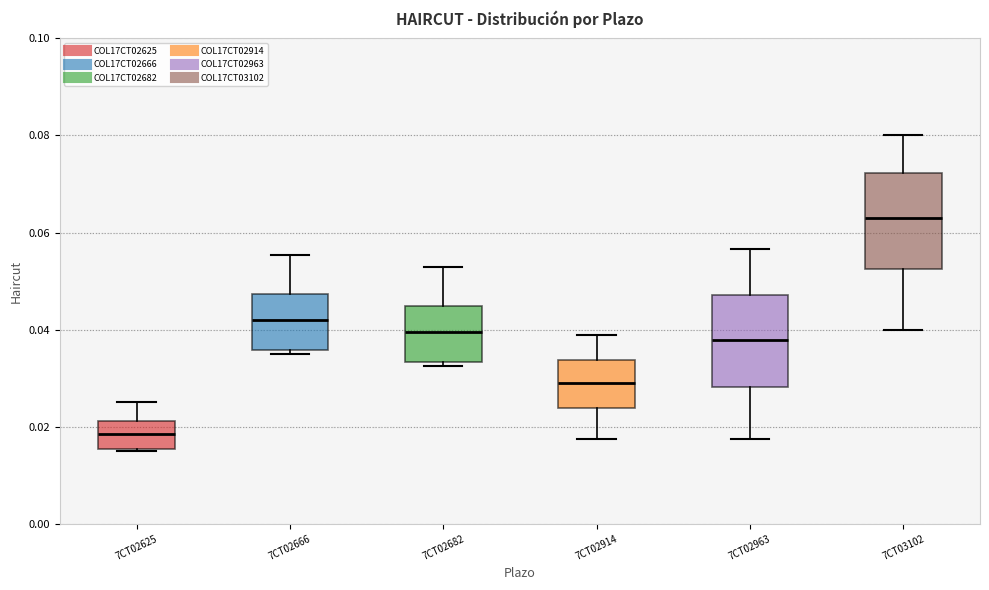

Reading left to right, transcribe this box plot: for each box, give where its median line is, the range the box spans, and where its two whiskers end, as read against the y-axis. The values are not printed on the chart, so give them approximately, as read against the axis.

7CT02625: median 0.018, box 0.016 to 0.022, whiskers 0.016 to 0.026
7CT02666: median 0.042, box 0.036 to 0.048, whiskers 0.036 (just below the box's lower edge) to 0.056
7CT02682: median 0.040, box 0.034 to 0.044, whiskers 0.032 to 0.052
7CT02914: median 0.030, box 0.024 to 0.034, whiskers 0.018 to 0.038
7CT02963: median 0.038, box 0.028 to 0.048, whiskers 0.018 to 0.056
7CT03102: median 0.064, box 0.052 to 0.072, whiskers 0.040 to 0.080